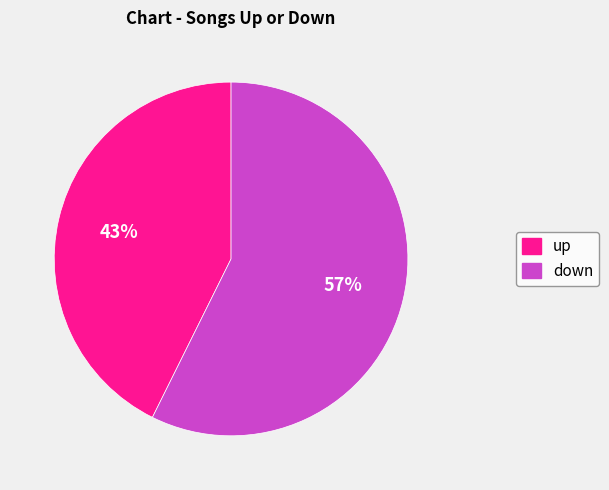

What percentage is the down slice, to the nearest percent?

57%